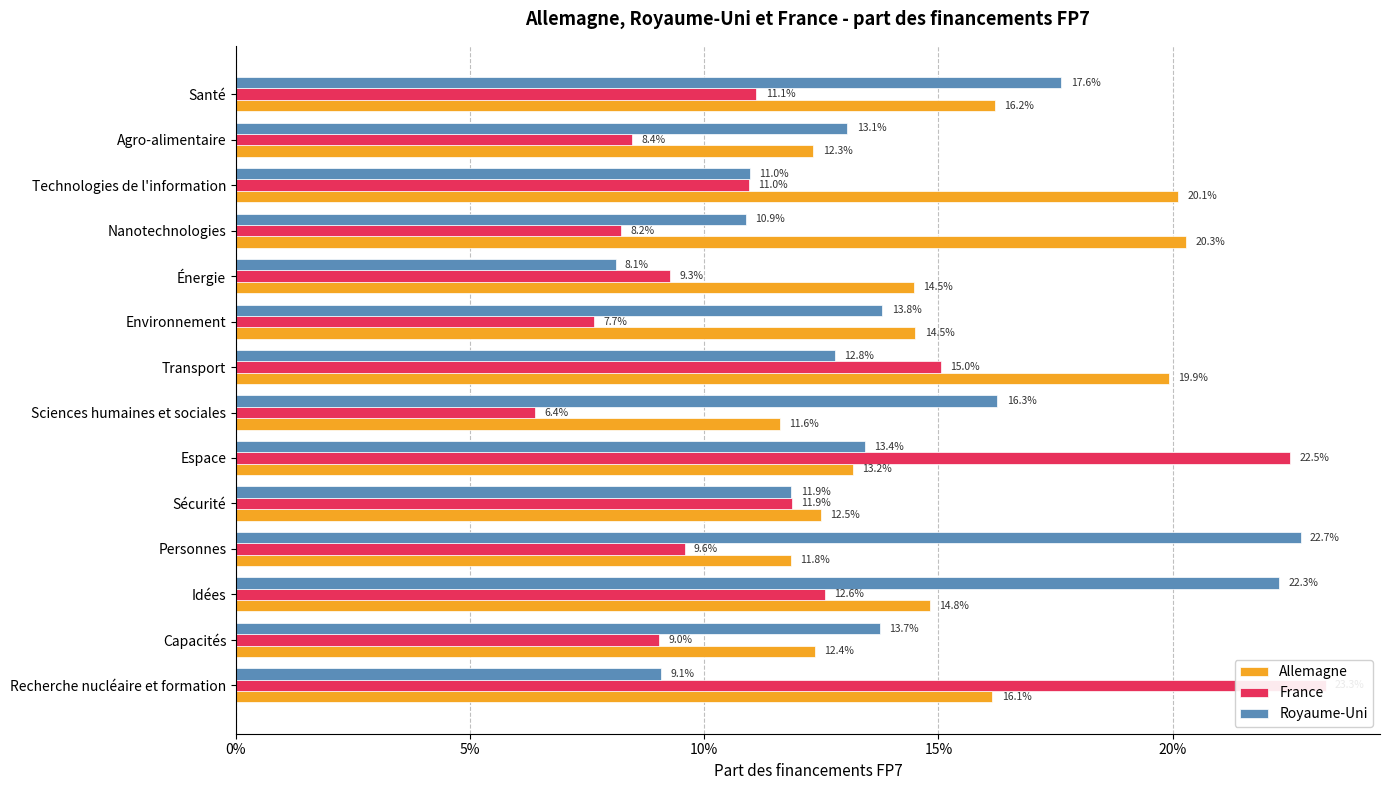

How many bars are there in each group?

3